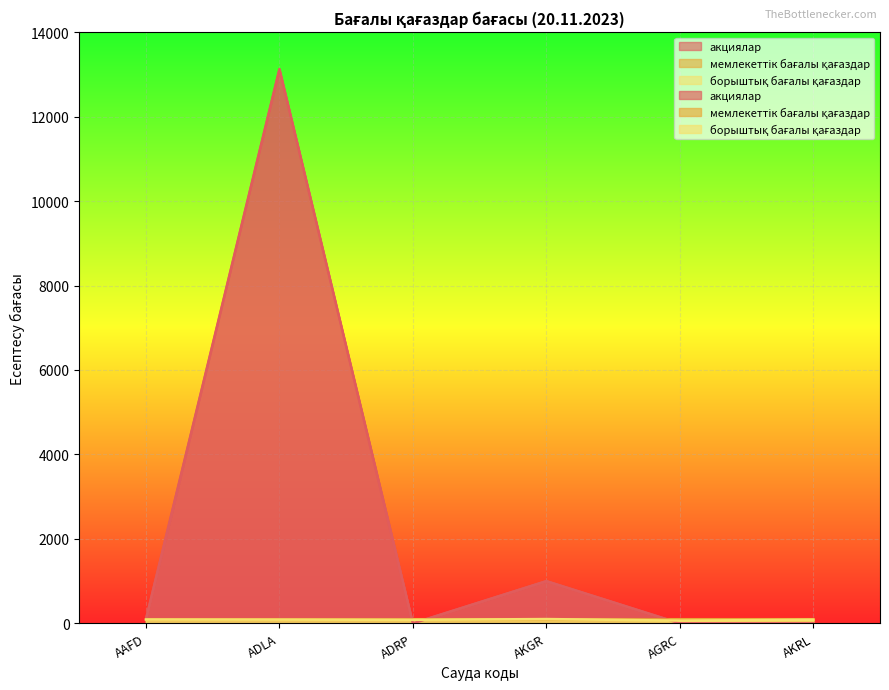

Rank the series at ADLA from lowest to highest value.

борыштық бағалы қағаздар, акциялар